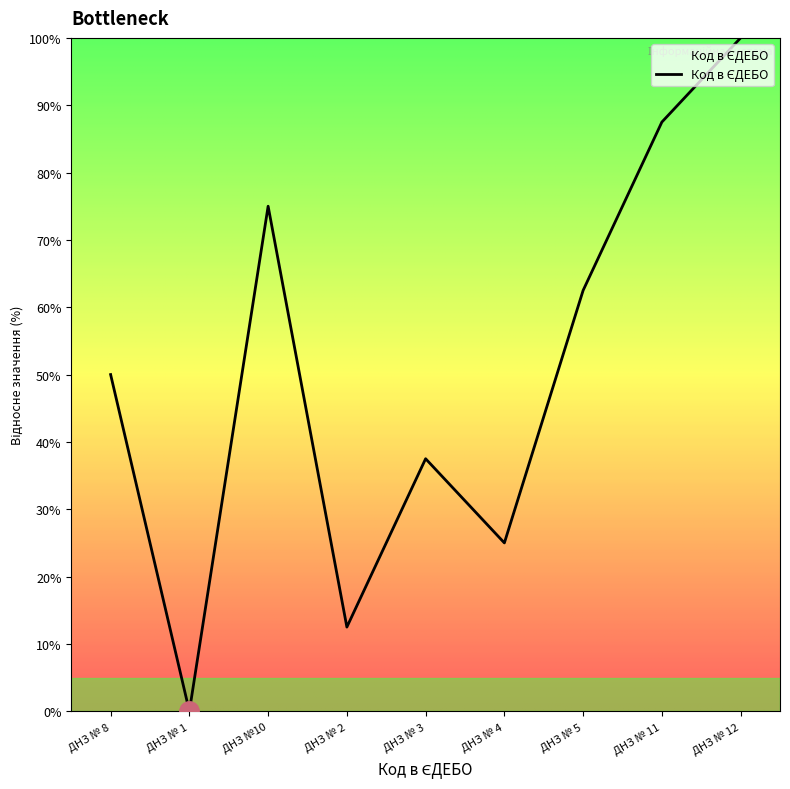

How many distinct data groups are displayed?

1